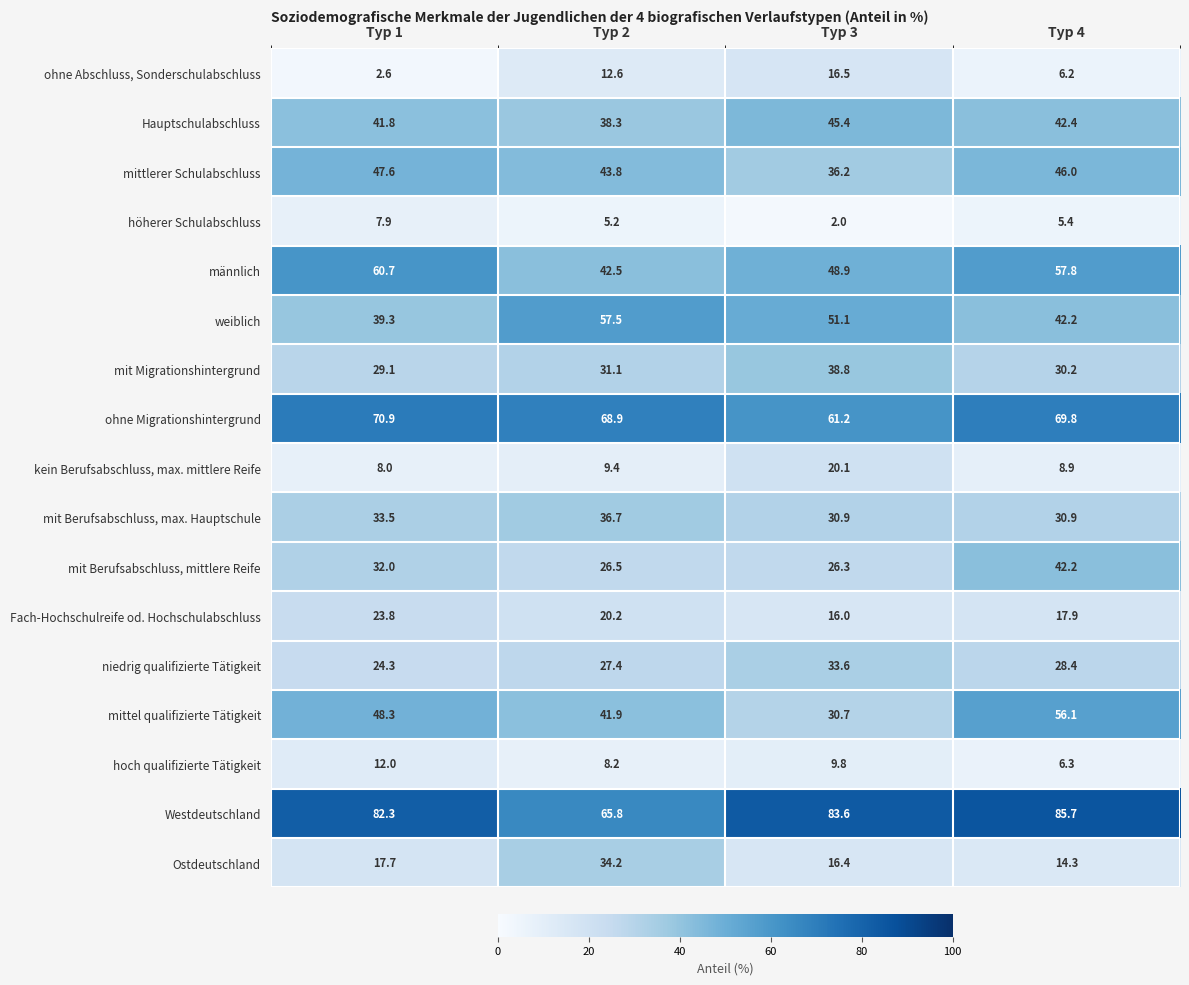

What is the smallest value displayed?

2.0